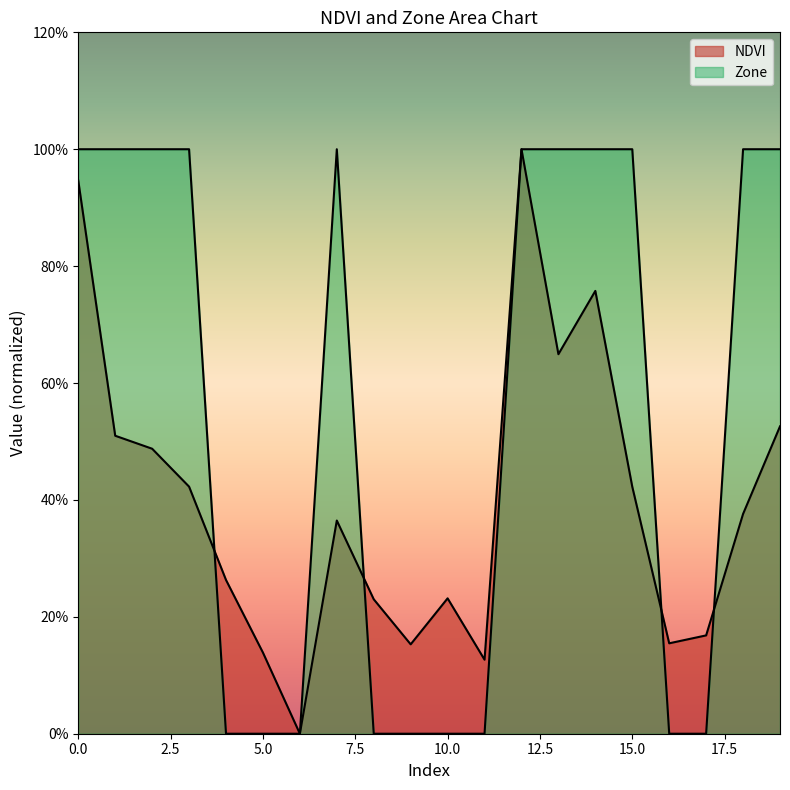

Reading left to right, list all the values displayed in this chart.

NDVI: 0.9	0.5	0.5	0.4	0.3	0.1	0.0	0.4	0.2	0.2	0.2	0.1	1.0	0.6	0.8	0.4	0.2	0.2	0.4	0.5
Zone: 1.0	1.0	1.0	1.0	0.0	0.0	0.0	1.0	0.0	0.0	0.0	0.0	1.0	1.0	1.0	1.0	0.0	0.0	1.0	1.0